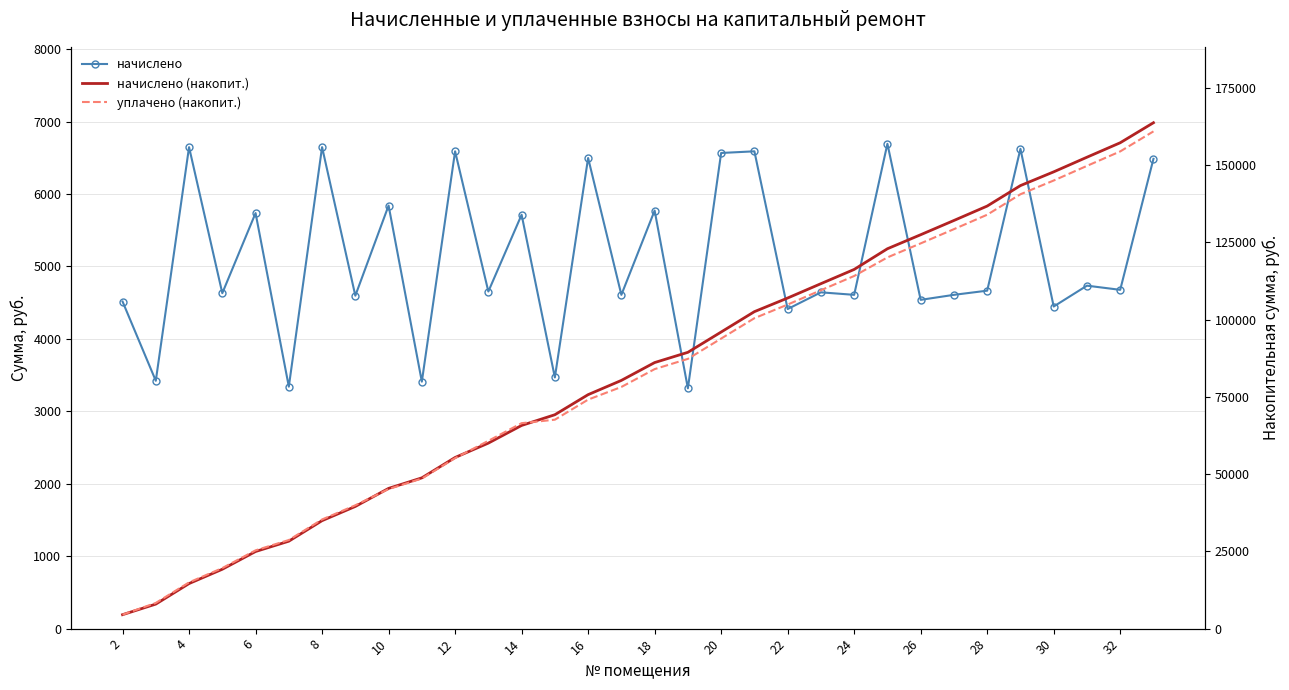

True or false: уплачено (накопит.) has more than 0 points higher than both neighbors.

False